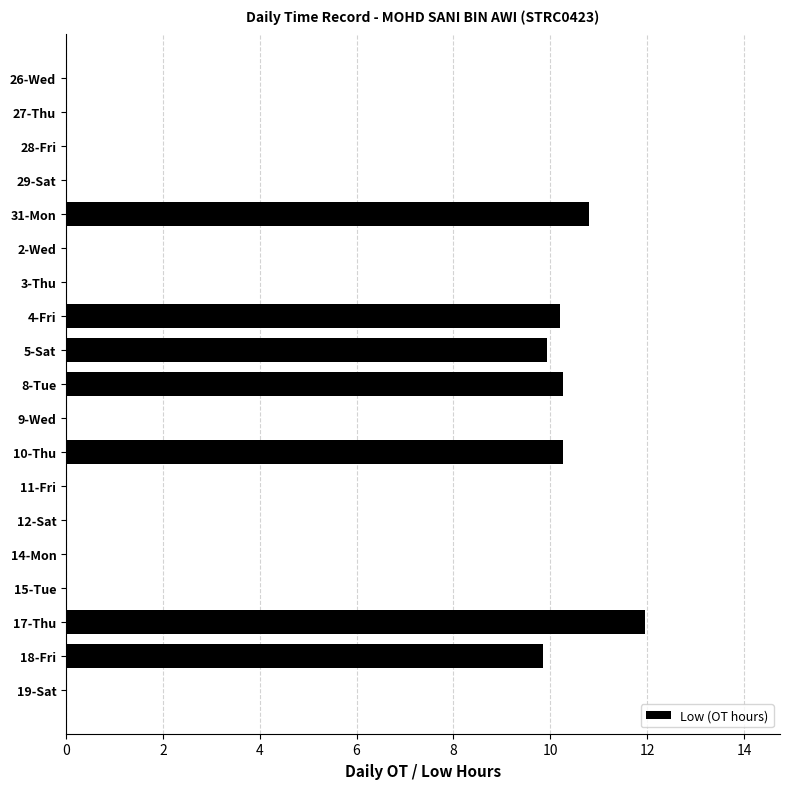

At which category does the chart reach its peak across all series?

17-Thu